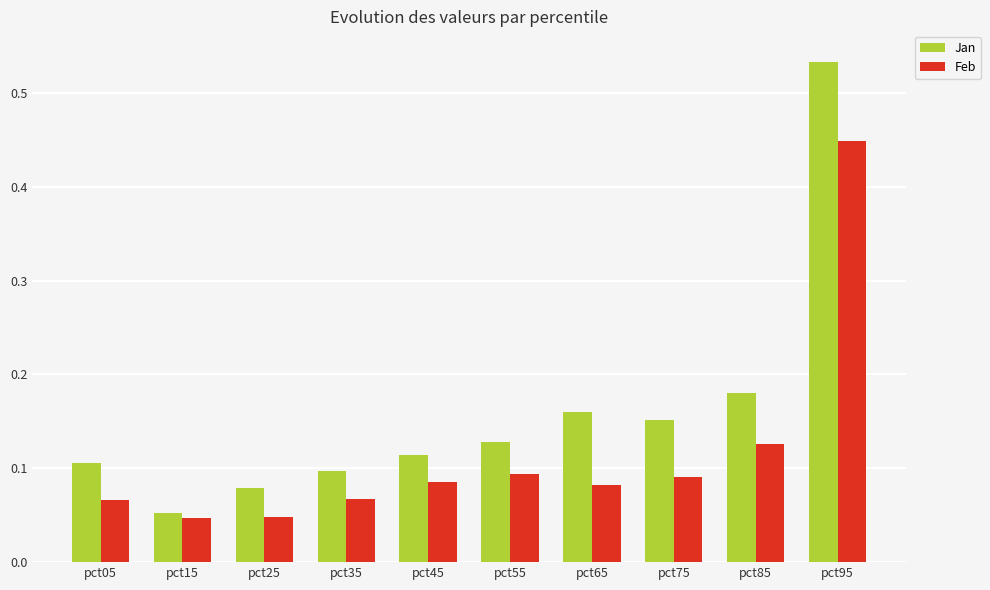

How many bars are there in total?

20